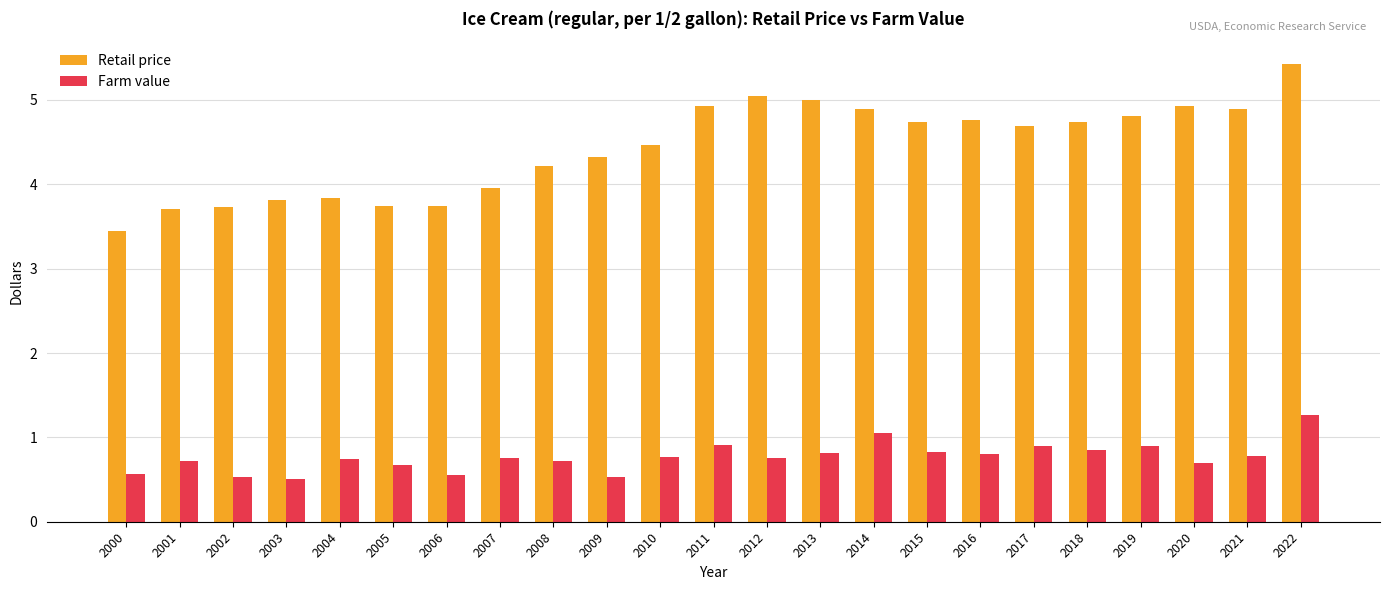

Rank the series by their average value, from highest to lowest.

Retail price, Farm value